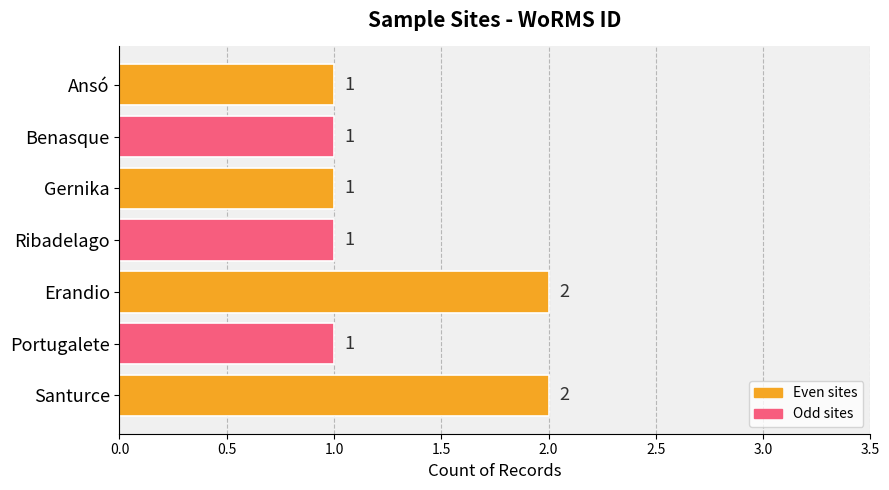

What is the maximum value shown in the chart?

2